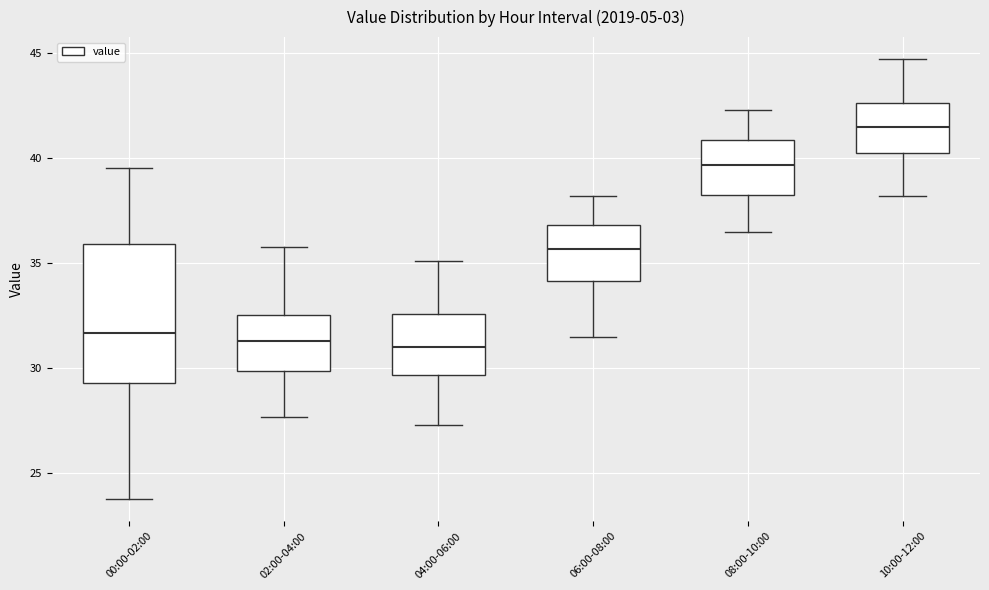

Reading left to right, transcribe this box plot: for each box, give where its median line is, the range the box spans, and where its two whiskers end, as read against the y-axis. The values are not printed on the chart, so give them approximately, as read against the axis.

00:00-02:00: median 31.5, box 29.5 to 36.0, whiskers 24.0 to 39.5
02:00-04:00: median 31.5, box 30.0 to 32.5, whiskers 27.5 to 36.0
04:00-06:00: median 31.0, box 29.5 to 32.5, whiskers 27.5 to 35.0
06:00-08:00: median 35.5, box 34.0 to 37.0, whiskers 31.5 to 38.0
08:00-10:00: median 39.5, box 38.5 to 41.0, whiskers 36.5 to 42.5
10:00-12:00: median 41.5, box 40.5 to 42.5, whiskers 38.0 to 44.5